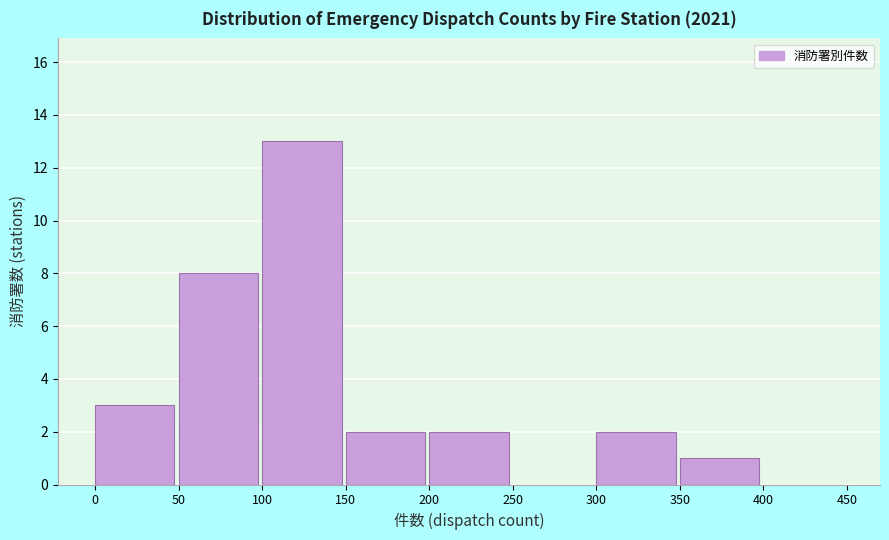

Reading left to right, transcribe this chart: for each bar, give the range it covers on the x-axis and its height. The values are not printed on the chart, so give them approximately, as read against the axis.

0 to 50: 3
50 to 100: 8
100 to 150: 13
150 to 200: 2
200 to 250: 2
250 to 300: 0
300 to 350: 2
350 to 400: 1
400 to 450: 0